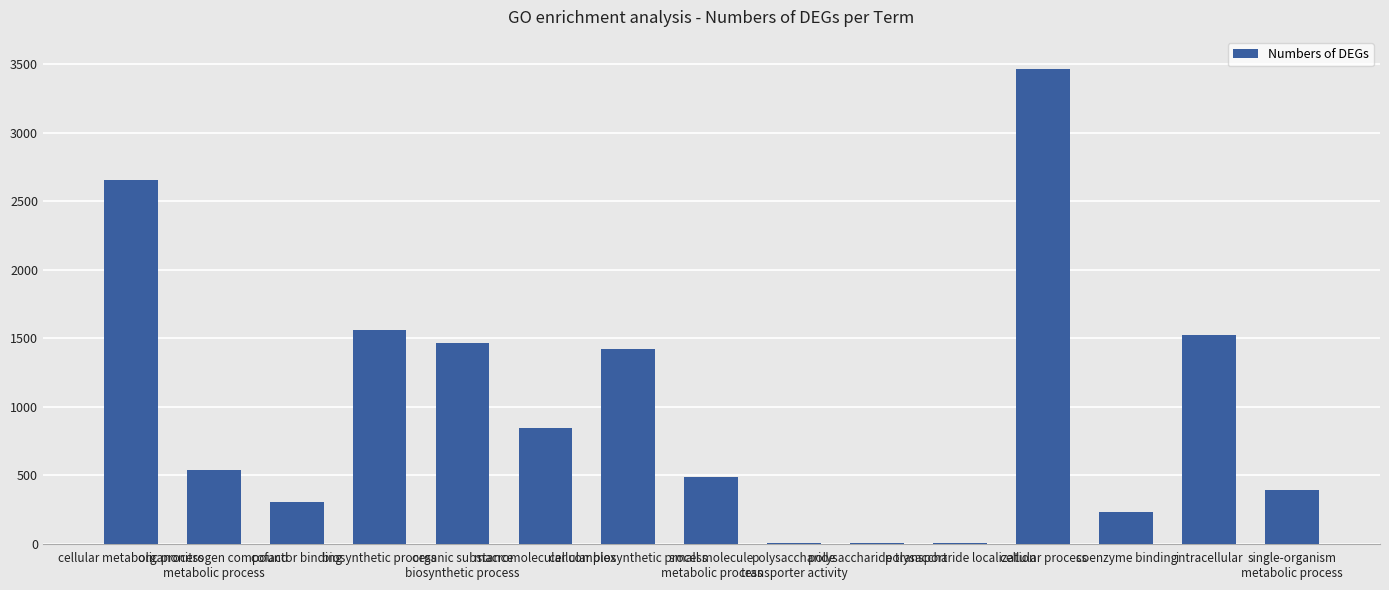

How many data points does each series have?

15